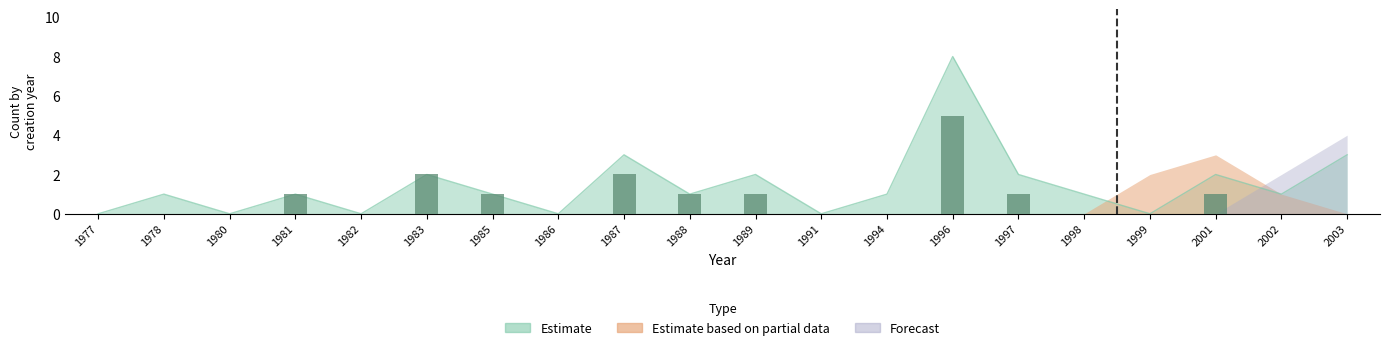

At which label is Forecast closest to 2?

2002